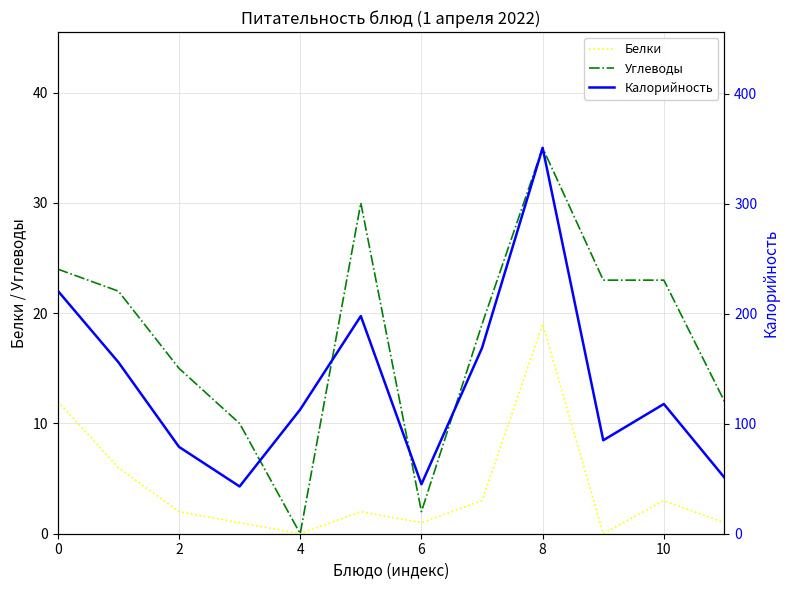

What is the difference between the maximum and minimum values in the Углеводы series?

35